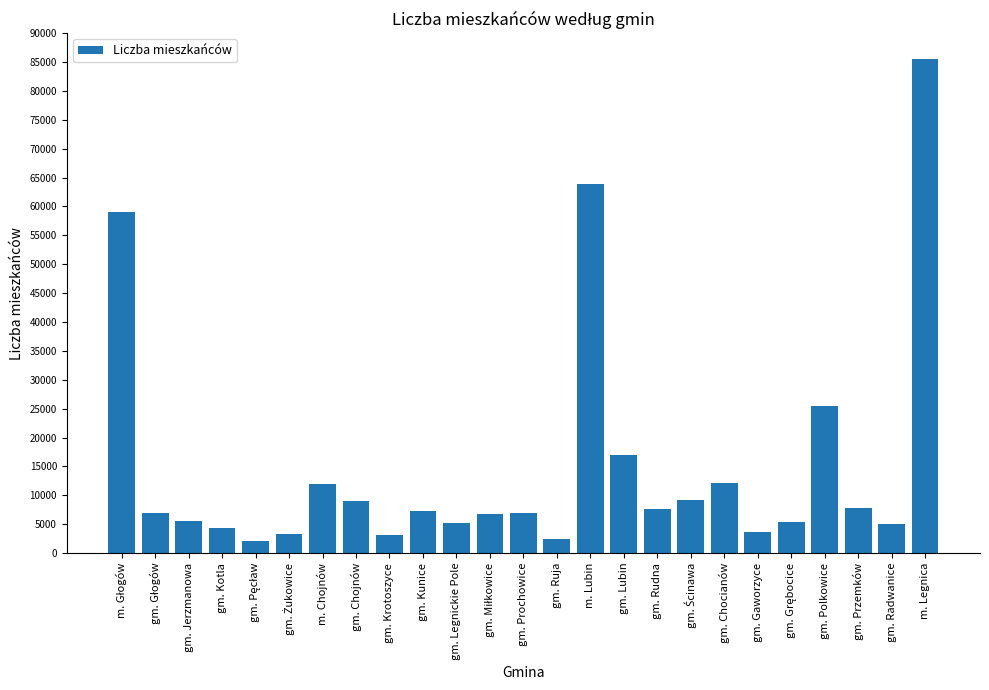

What is the value of the 3rd bar from the left?

5607